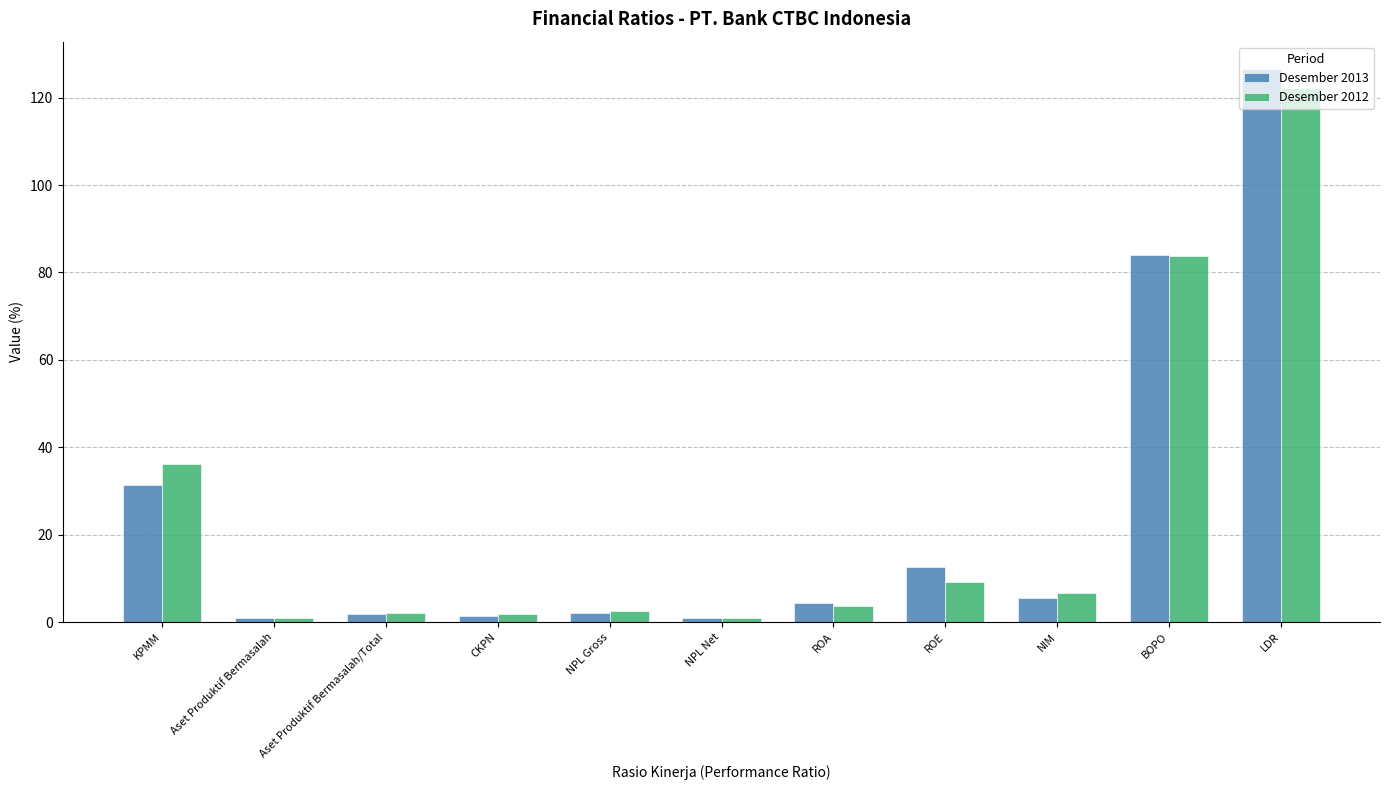

The Desember 2013 series shows 2.1 at NPL Gross. True or false?

True